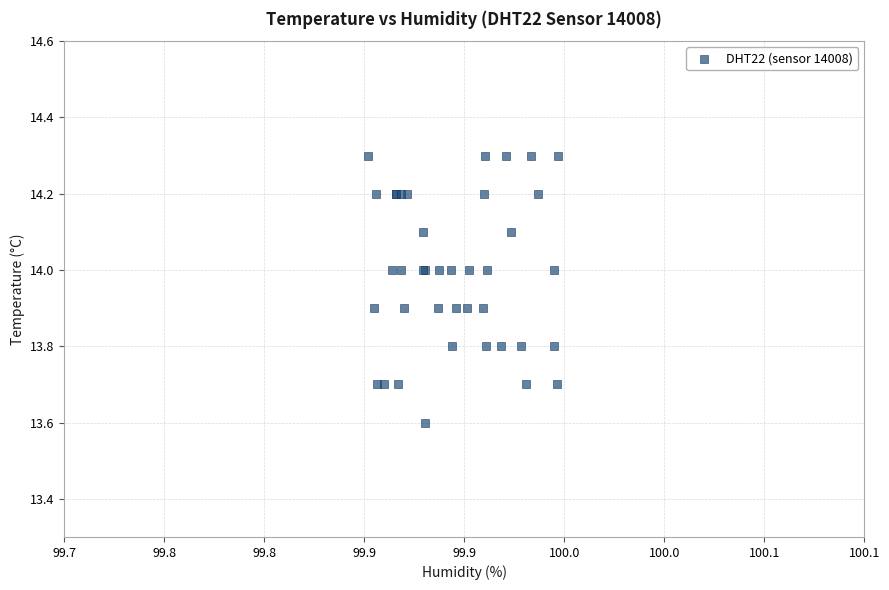

What Y value in the scatter plot is closest to 13?

13.6